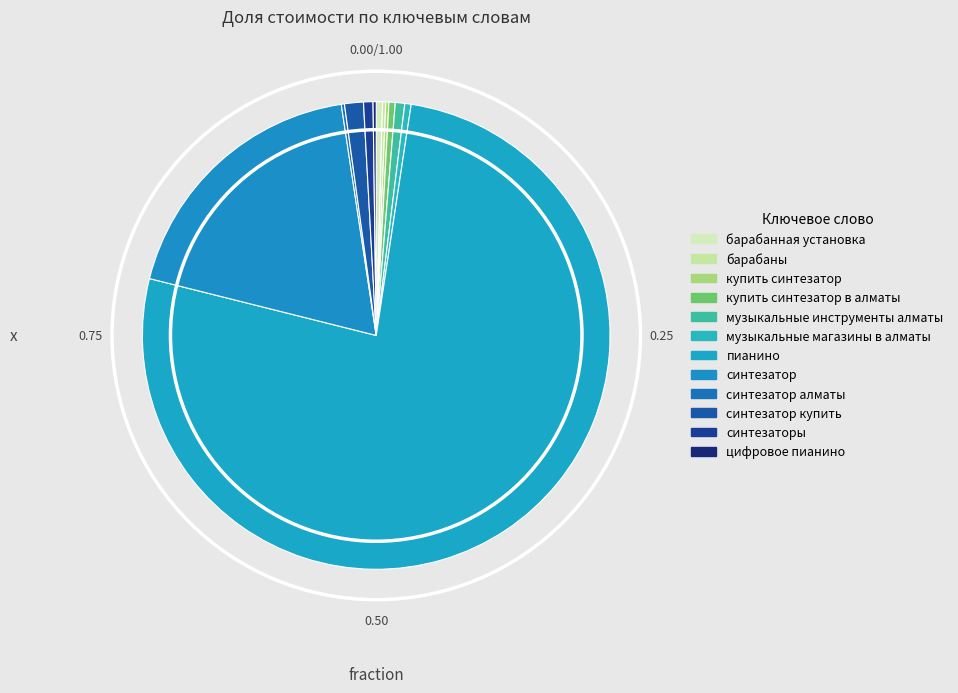

Count the number of slices in the pie.

12